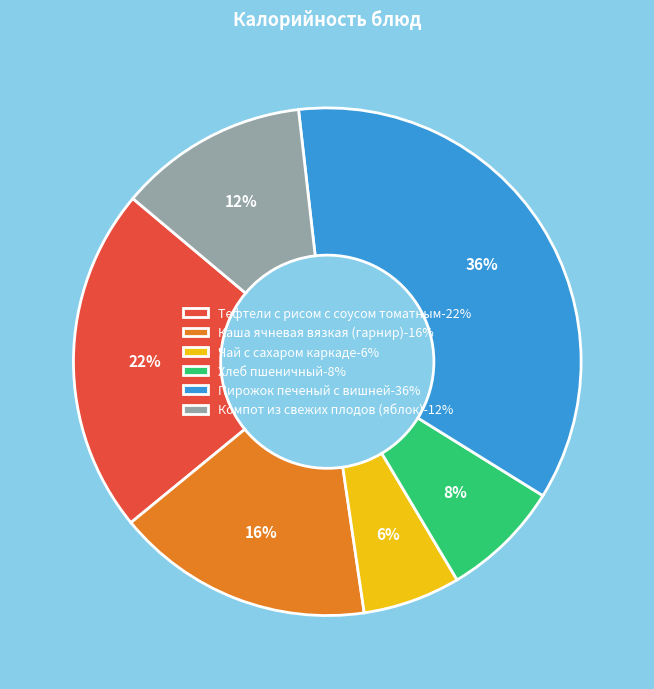

To the nearest percent, what is the difference between the Пирожок печеный с вишней and Хлеб пшеничный slice percentages?

28%